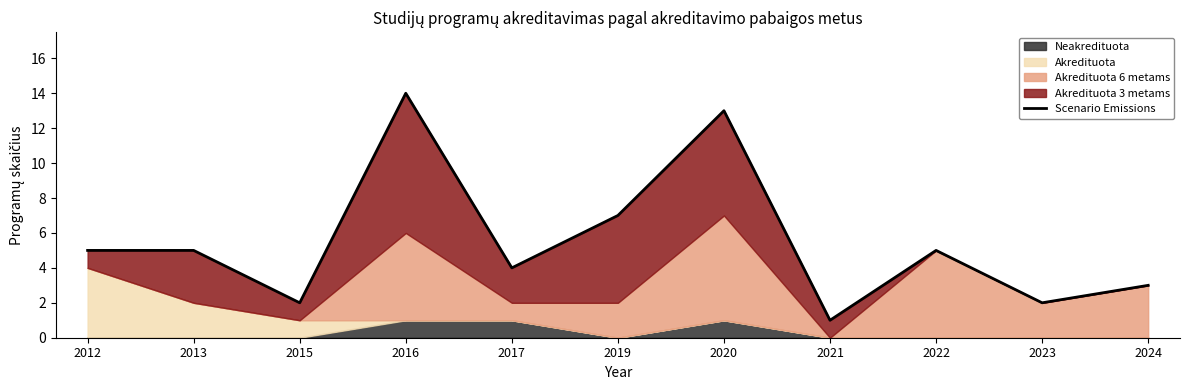

How many points are higher than both their immediate neighbors (excluding endpoints)?

3